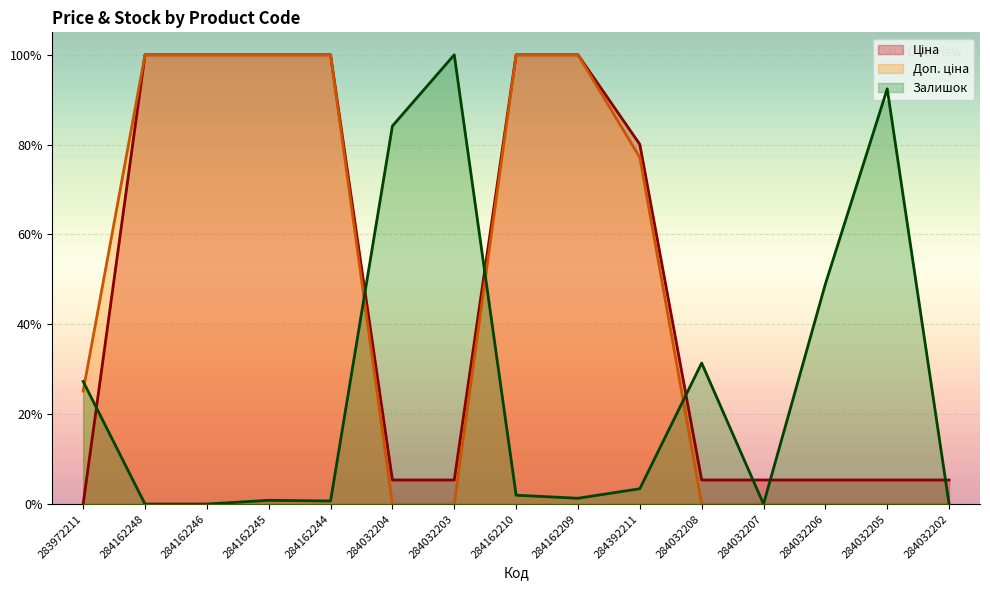

True or false: Залишок and Доп. ціна cross at least once.

True